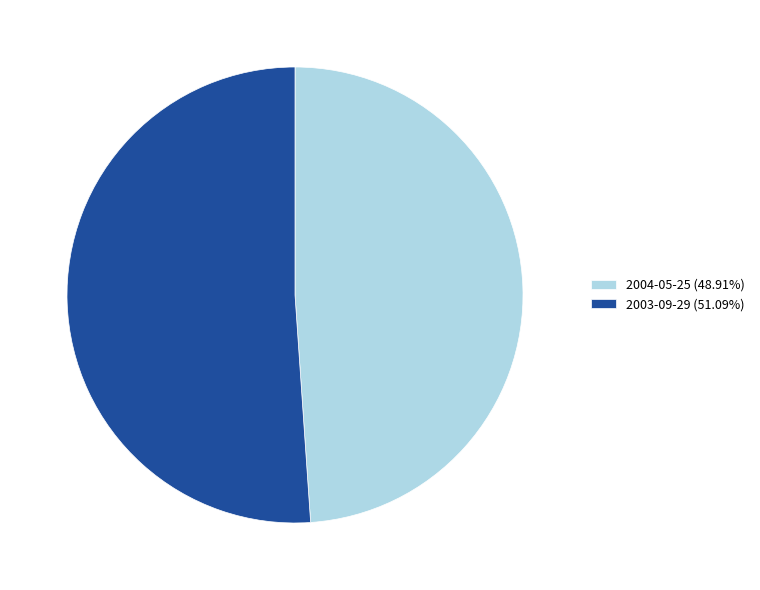

What is the ratio of the value at 2003-09-29 (51.09%) to the value at 2004-05-25 (48.91%)?

1.0